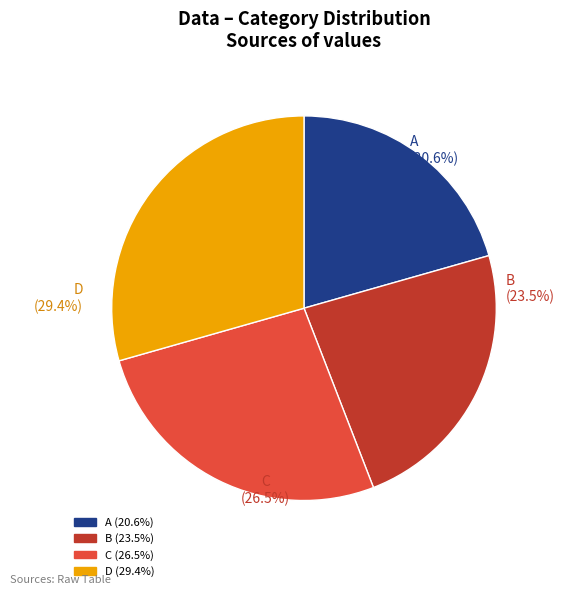

What is the ratio of the value at C to the value at B?

1.1